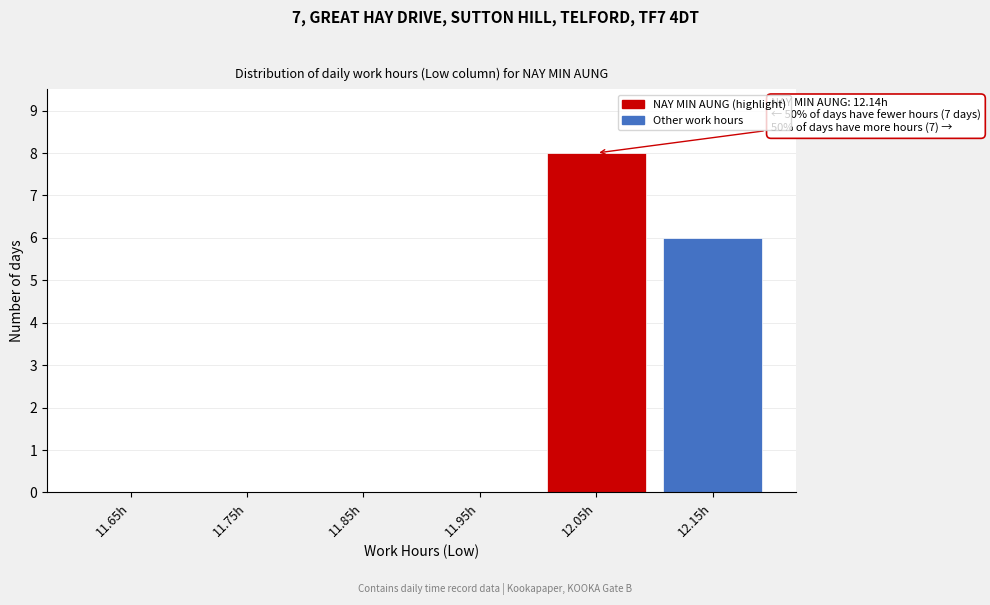

Reading right to left, extract all data points from this chart.

12.15h=6	12.05h=8	11.95h=0	11.85h=0	11.75h=0	11.65h=0